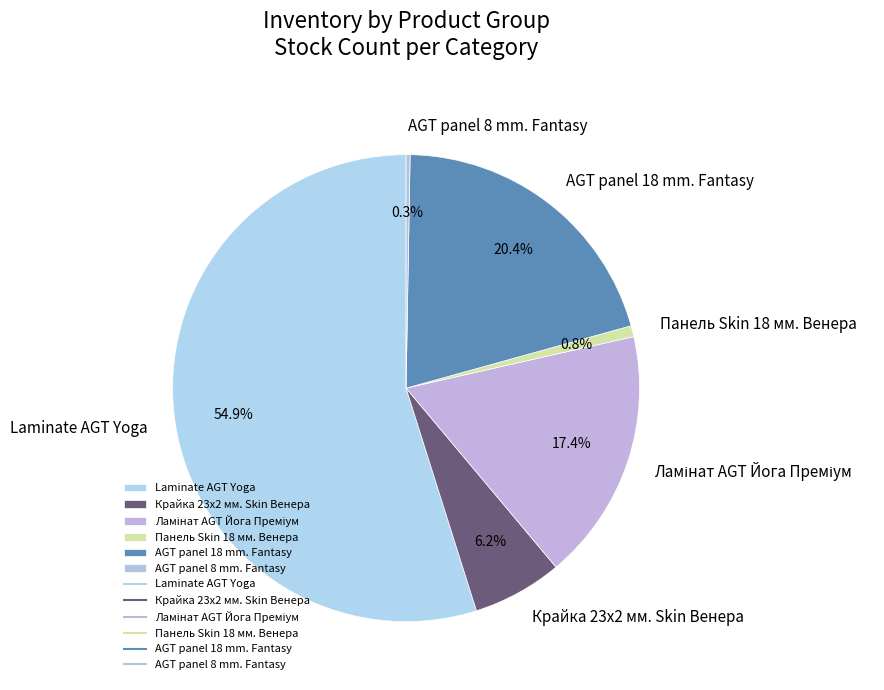

What percentage is the Laminate AGT Yoga slice, to the nearest percent?

55%